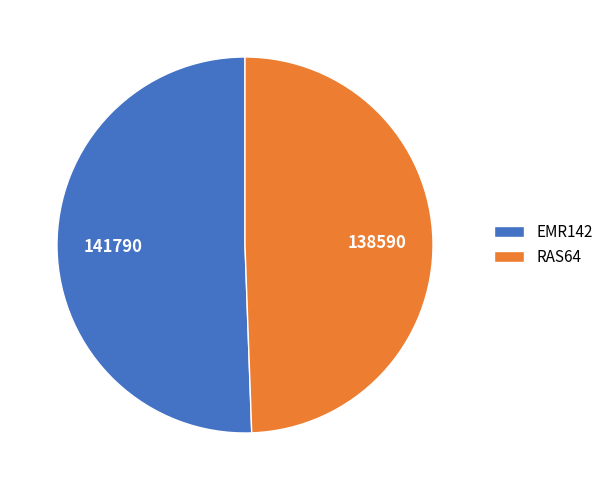

Is RAS64 the majority of the pie?

No